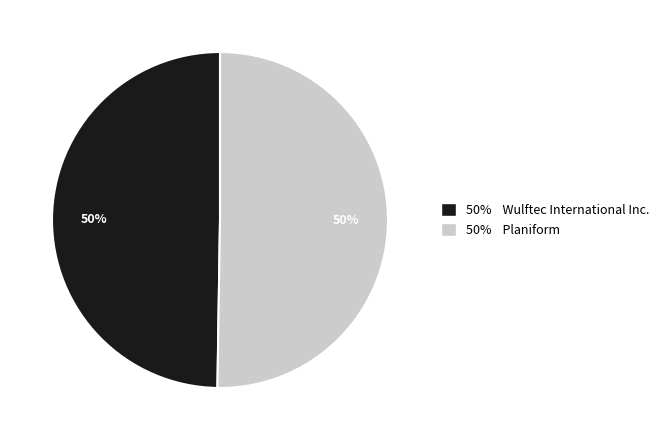

Approximately how many times larger is the value at 50% Planiform compared to 50% Wulftec International Inc.?

1.0